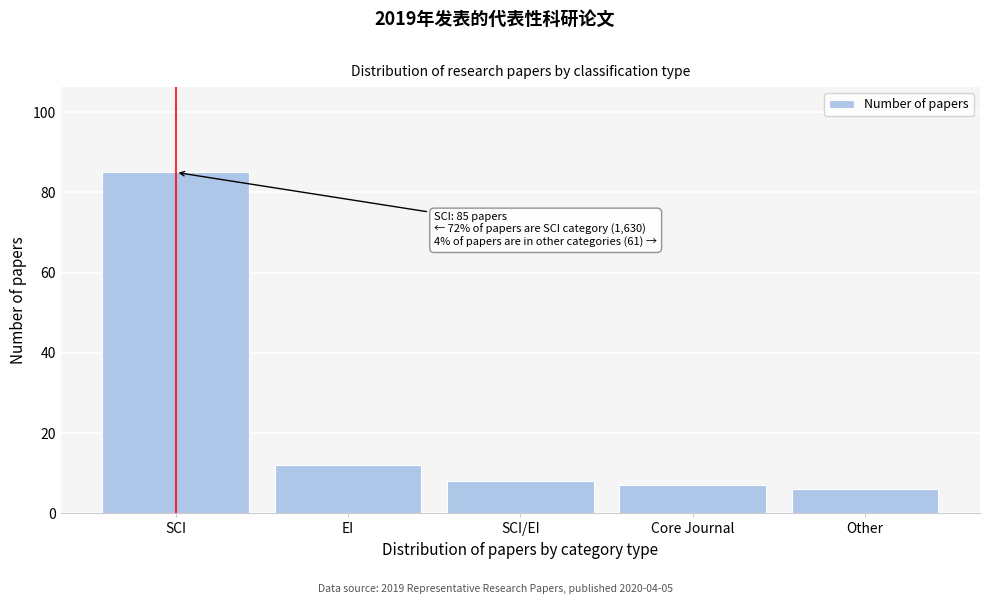

Reading left to right, what are all the values shown in this chart?

SCI=85	EI=12	SCI/EI=8	Core Journal=7	Other=6